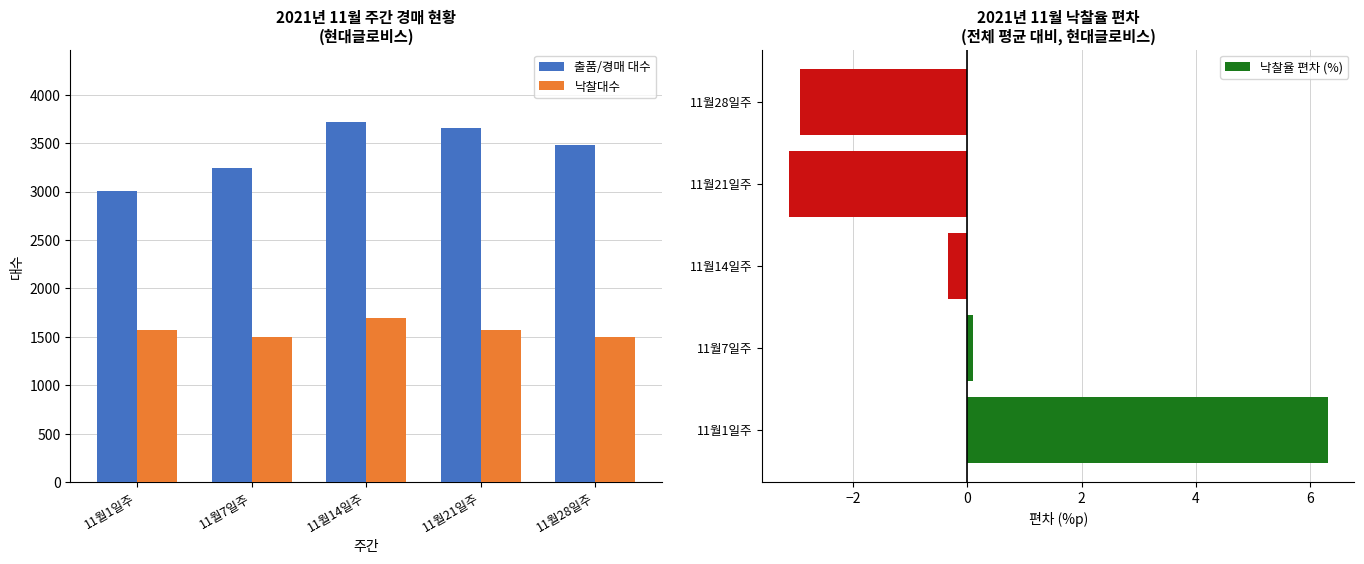

At how many categories does at least one series exceed 3566?

2